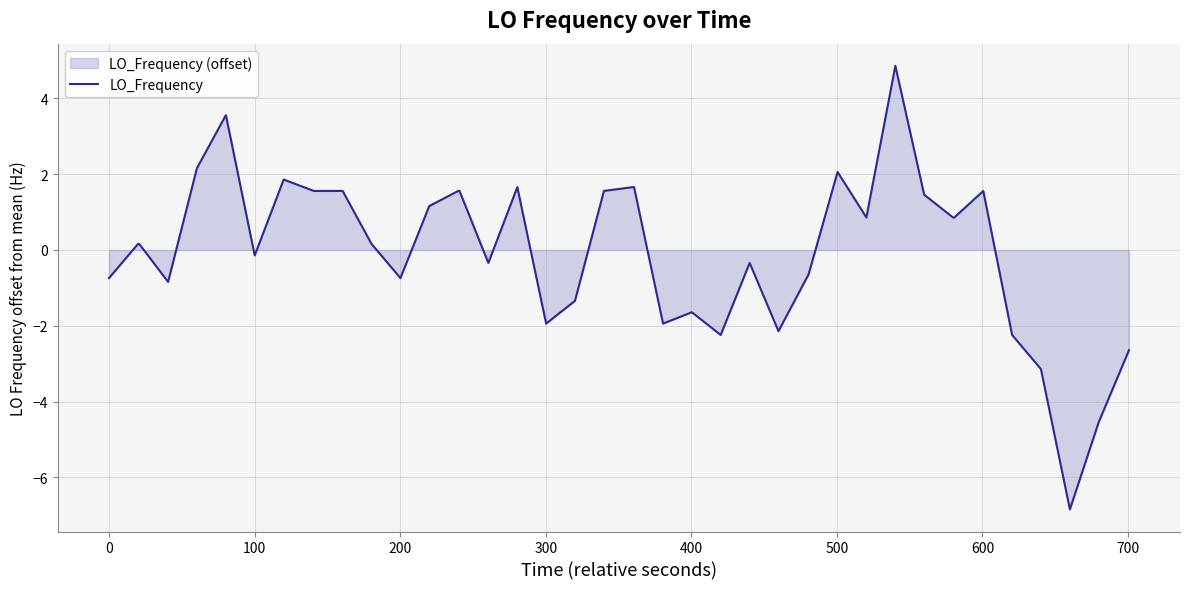

How many points are lower than both their immediate neighbors (excluding endpoints)?

10